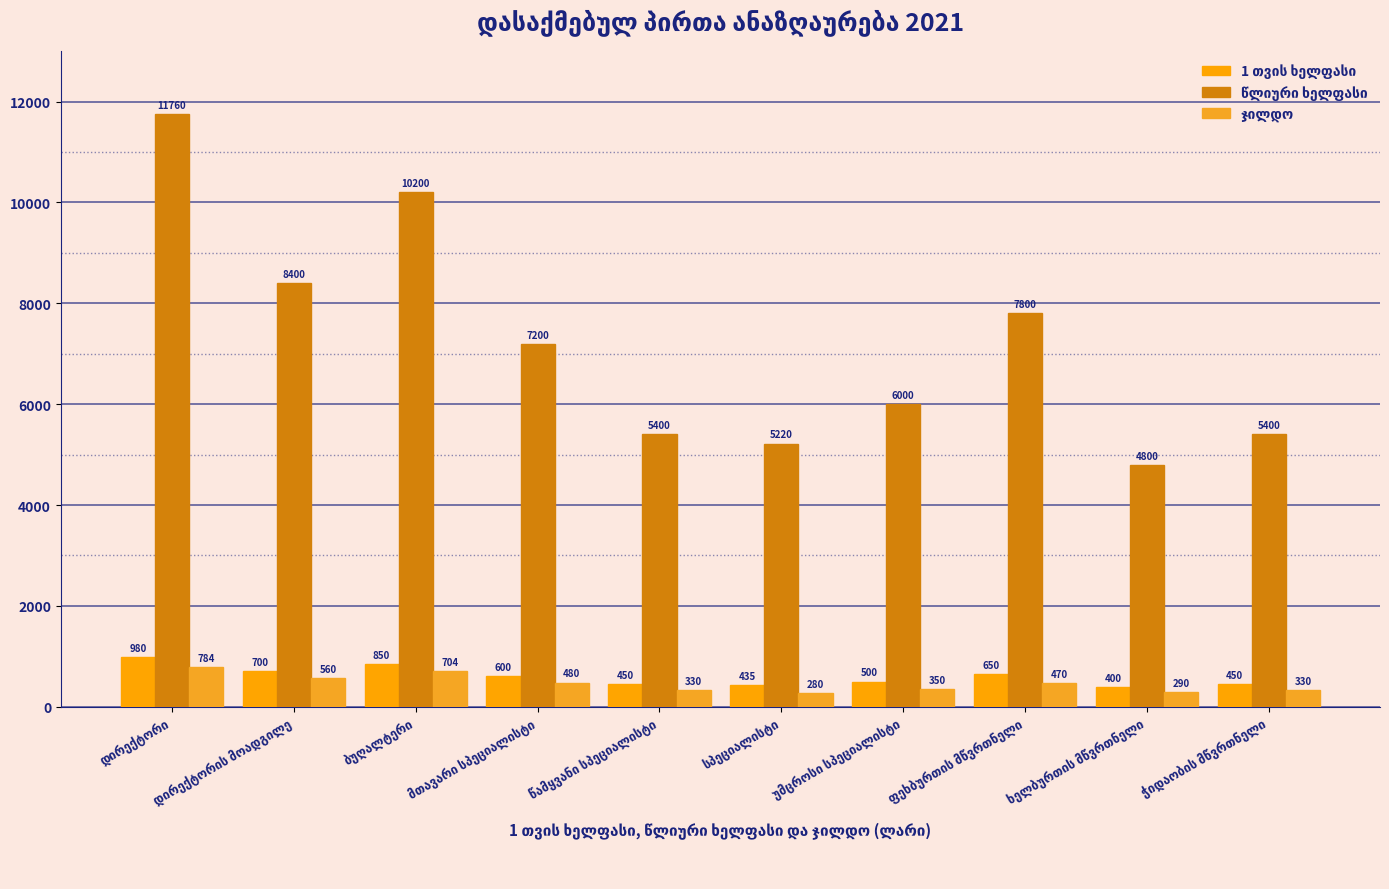

What is the difference between the ჯილდო values at ბუღალტერი and ფეხბურთის მწვრთნელი?

234